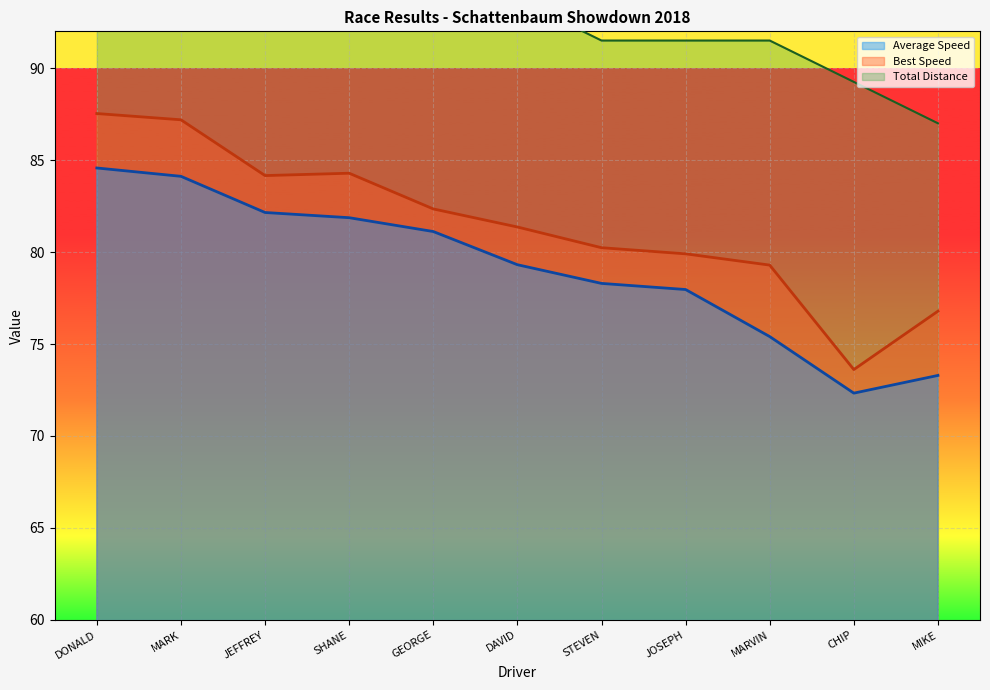

True or false: Average Speed and Best Speed cross at least once.

False